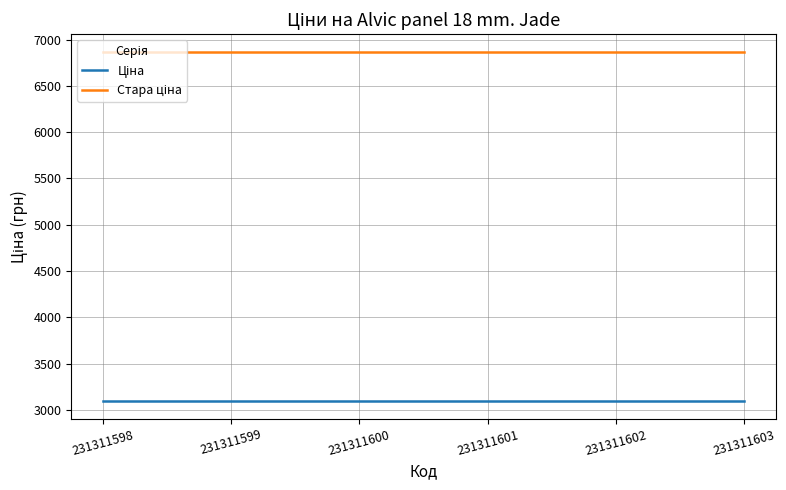

What is the total value across all series at 231311600?

9960.7